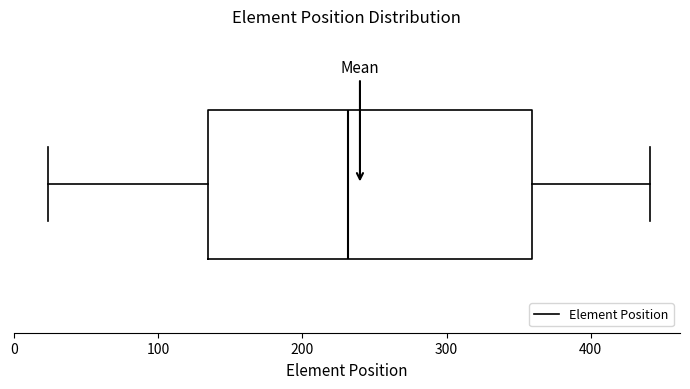

Read this box plot against the x-axis: the position of the median line, the range covered by the box, and the ends of both whiskers. The values are not printed on the chart, so give them approximately, as read against the axis.

median 230, box 130 to 360, whiskers 20 to 440